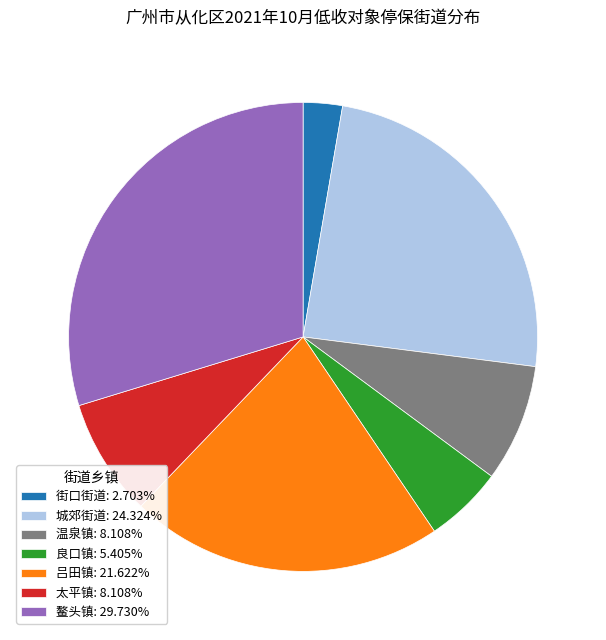

Do 太平镇: 8.108% and 街口街道: 2.703% together represent more than half of the pie?

No